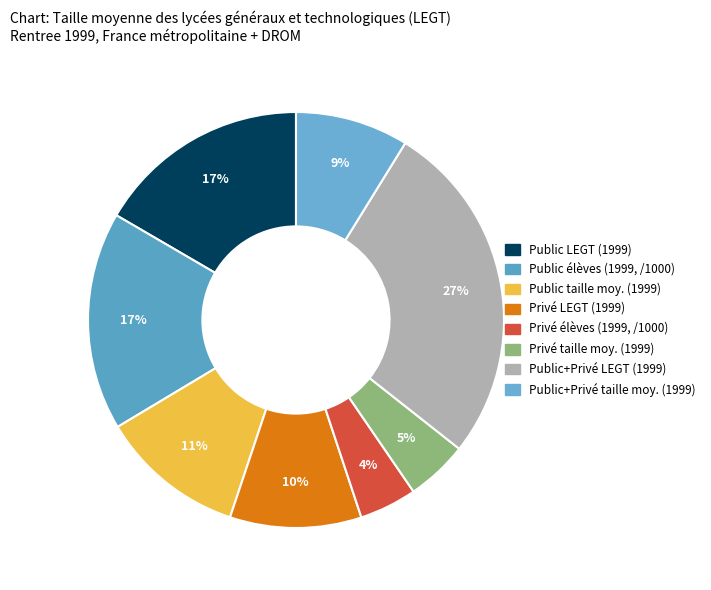

How many slices are in this pie chart?

8